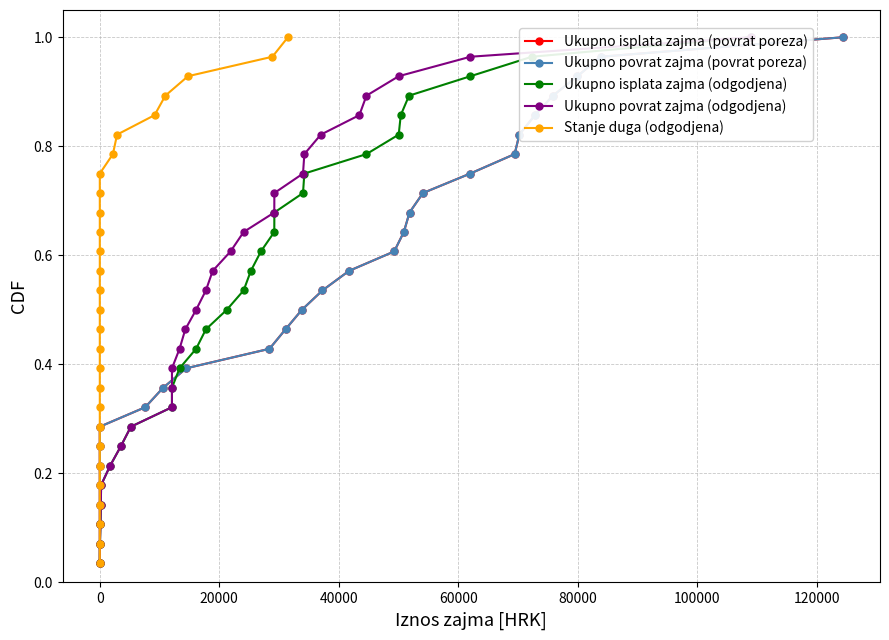

True or false: Ukupno isplata zajma (povrat poreza) and Stanje duga (odgodjena) intersect in this chart.

False